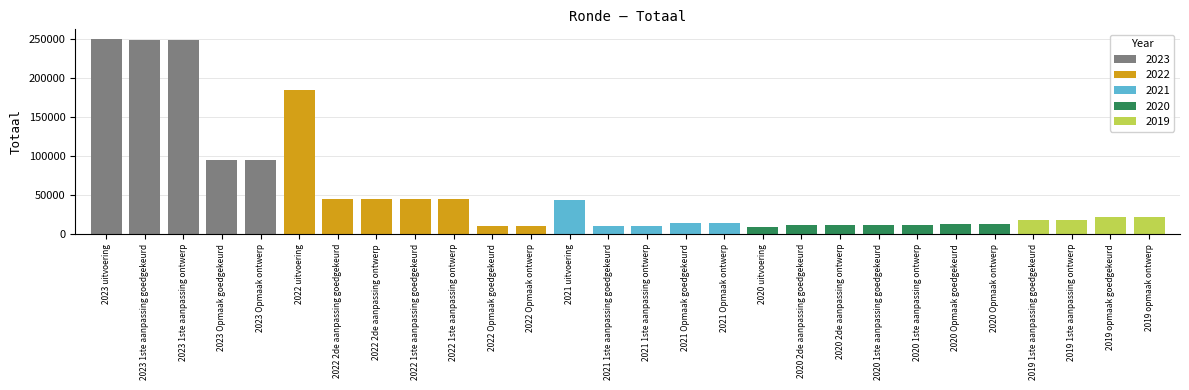

List the labels in order of value, smallest first.

2020 uitvoering, 2021 1ste aanpassing goedgekeurd, 2021 1ste aanpassing ontwerp, 2022 Opmaak goedgekeurd, 2022 Opmaak ontwerp, 2020 2de aanpassing goedgekeurd, 2020 2de aanpassing ontwerp, 2020 1ste aanpassing goedgekeurd, 2020 1ste aanpassing ontwerp, 2020 Opmaak goedgekeurd, 2020 Opmaak ontwerp, 2021 Opmaak goedgekeurd, 2021 Opmaak ontwerp, 2019 1ste aanpassing goedgekeurd, 2019 1ste aanpassing ontwerp, 2019 opmaak goedgekeurd, 2019 opmaak ontwerp, 2021 uitvoering, 2022 2de aanpassing goedgekeurd, 2022 2de aanpassing ontwerp, 2022 1ste aanpassing goedgekeurd, 2022 1ste aanpassing ontwerp, 2023 Opmaak goedgekeurd, 2023 Opmaak ontwerp, 2022 uitvoering, 2023 1ste aanpassing goedgekeurd, 2023 1ste aanpassing ontwerp, 2023 uitvoering